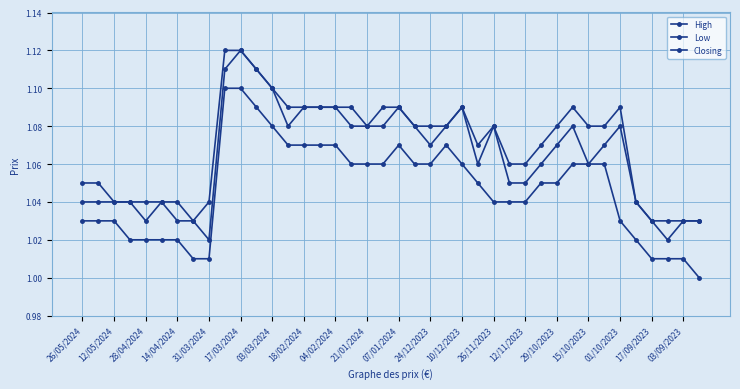

Reading left to right, transcribe all the data shown in this chart.

High: 1.1	1.1	1.0	1.0	1.0	1.0	1.0	1.0	1.0	1.1	1.1	1.1	1.1	1.1	1.1	1.1	1.1	1.1	1.1	1.1	1.1	1.1	1.1	1.1	1.1	1.1	1.1	1.1	1.1	1.1	1.1	1.1	1.1	1.1	1.1	1.0	1.0	1.0	1.0	1.0
Low: 1.0	1.0	1.0	1.0	1.0	1.0	1.0	1.0	1.0	1.1	1.1	1.1	1.1	1.1	1.1	1.1	1.1	1.1	1.1	1.1	1.1	1.1	1.1	1.1	1.1	1.1	1.0	1.0	1.0	1.1	1.1	1.1	1.1	1.1	1.0	1.0	1.0	1.0	1.0	1.0
Closing: 1.0	1.0	1.0	1.0	1.0	1.0	1.0	1.0	1.0	1.1	1.1	1.1	1.1	1.1	1.1	1.1	1.1	1.1	1.1	1.1	1.1	1.1	1.1	1.1	1.1	1.1	1.1	1.1	1.1	1.1	1.1	1.1	1.1	1.1	1.1	1.0	1.0	1.0	1.0	1.0